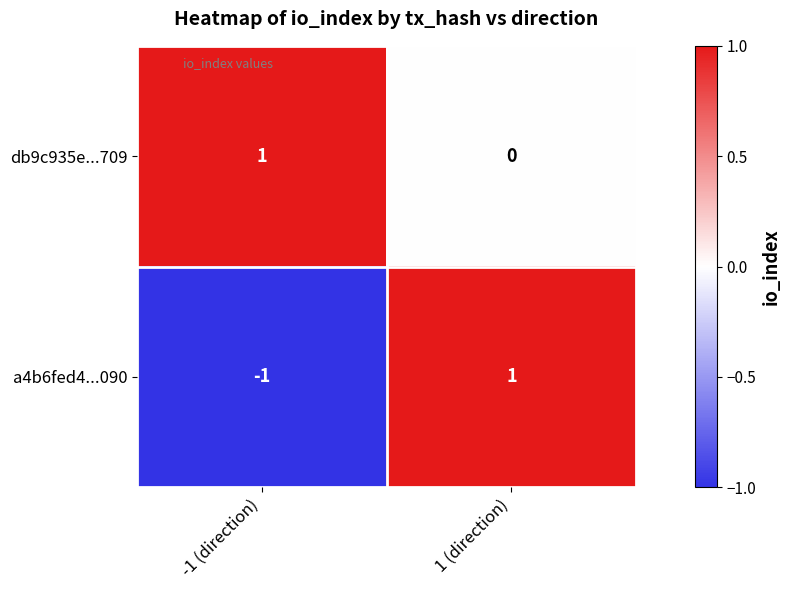

True or false: a4b6fed4...090 has a value of 0 at -1 (direction).

False